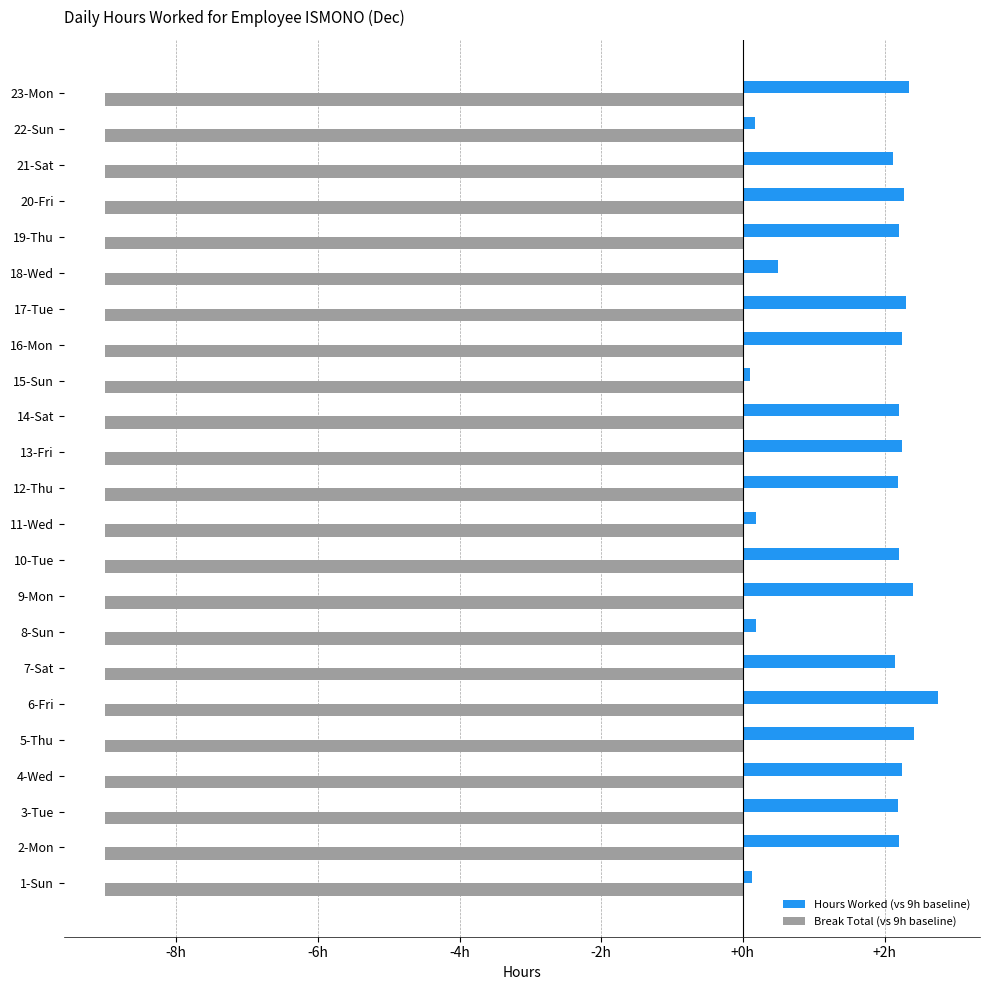

What are all the series names shown in the legend?

Hours Worked (vs 9h baseline), Break Total (vs 9h baseline)